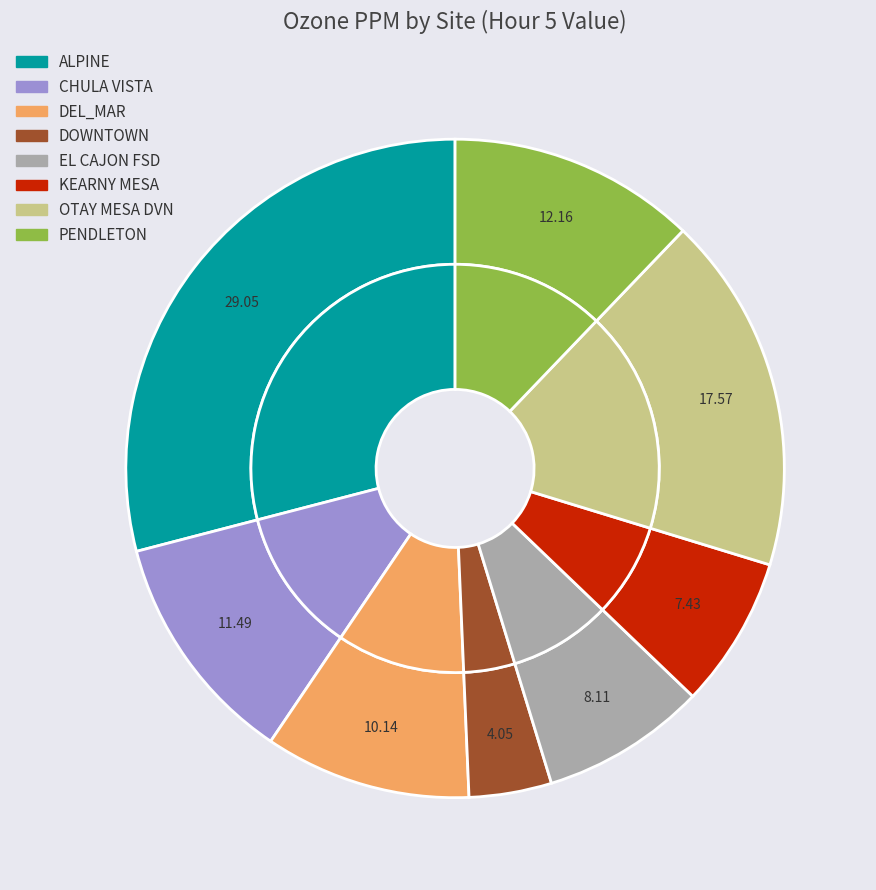

How many segments does this pie chart have?

8